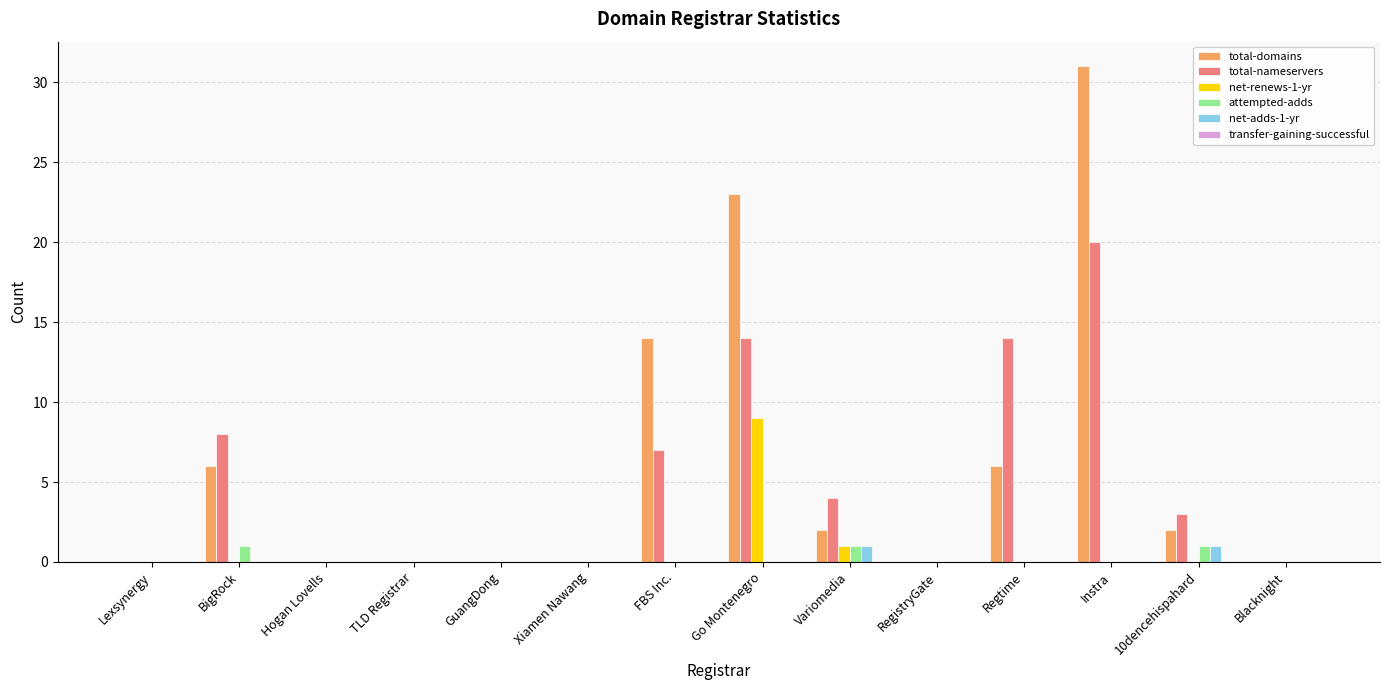

The attempted-adds series shows 0 at GuangDong. True or false?

True